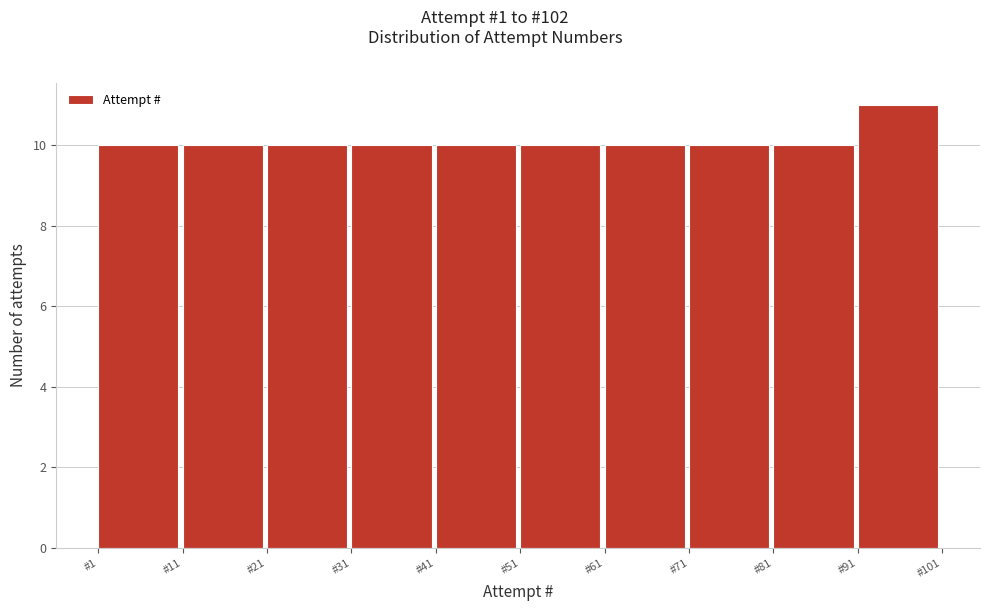

Over which range of the x-axis is the bar tallest?

91 to 101